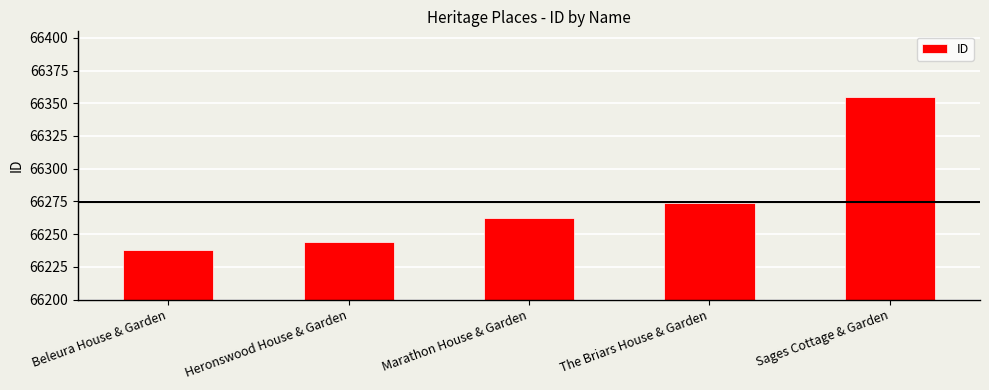

At which category does the chart reach its minimum across all series?

Beleura House & Garden